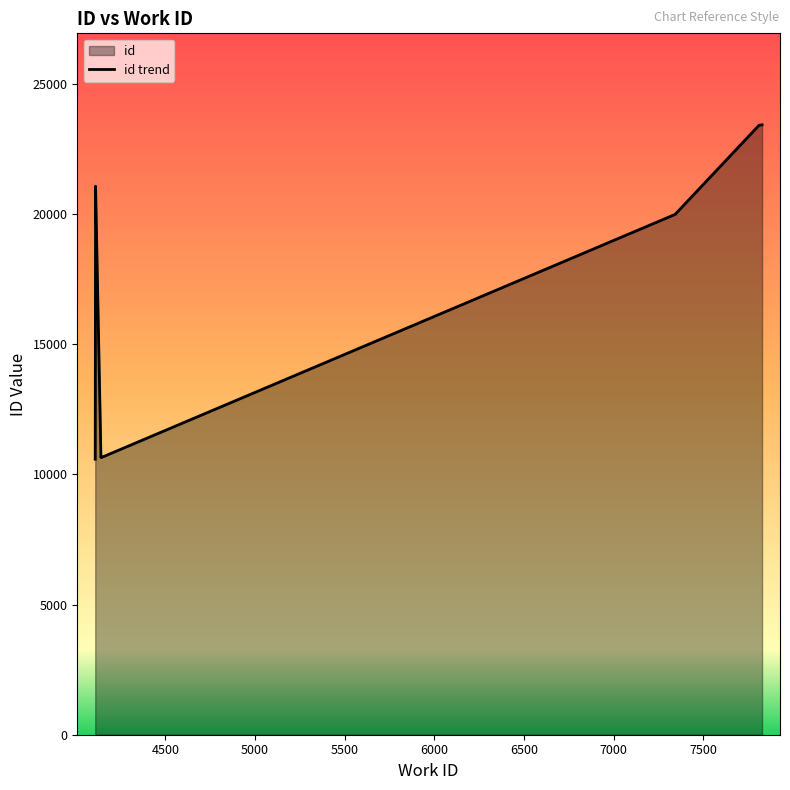

True or false: the data has more than 0 interior local peaks.

False